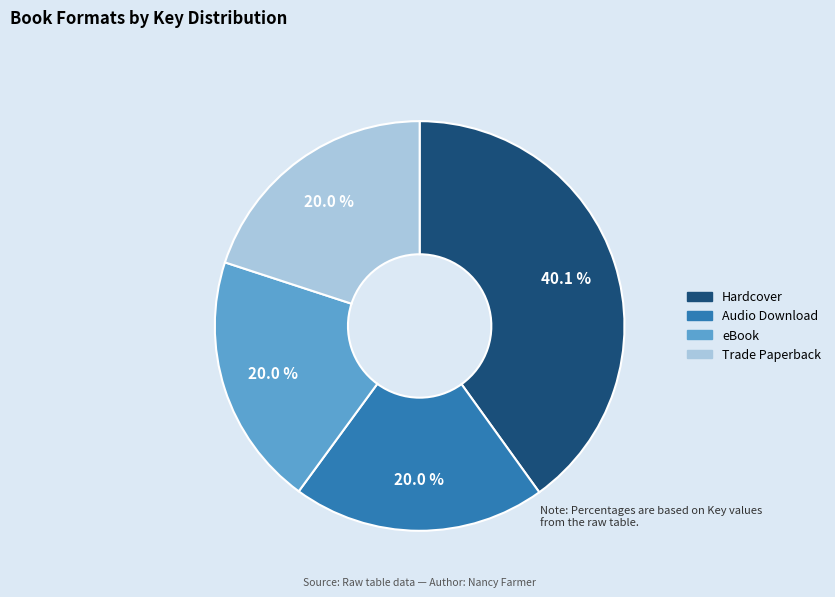

Is there any slice that represents more than half of the pie?

No